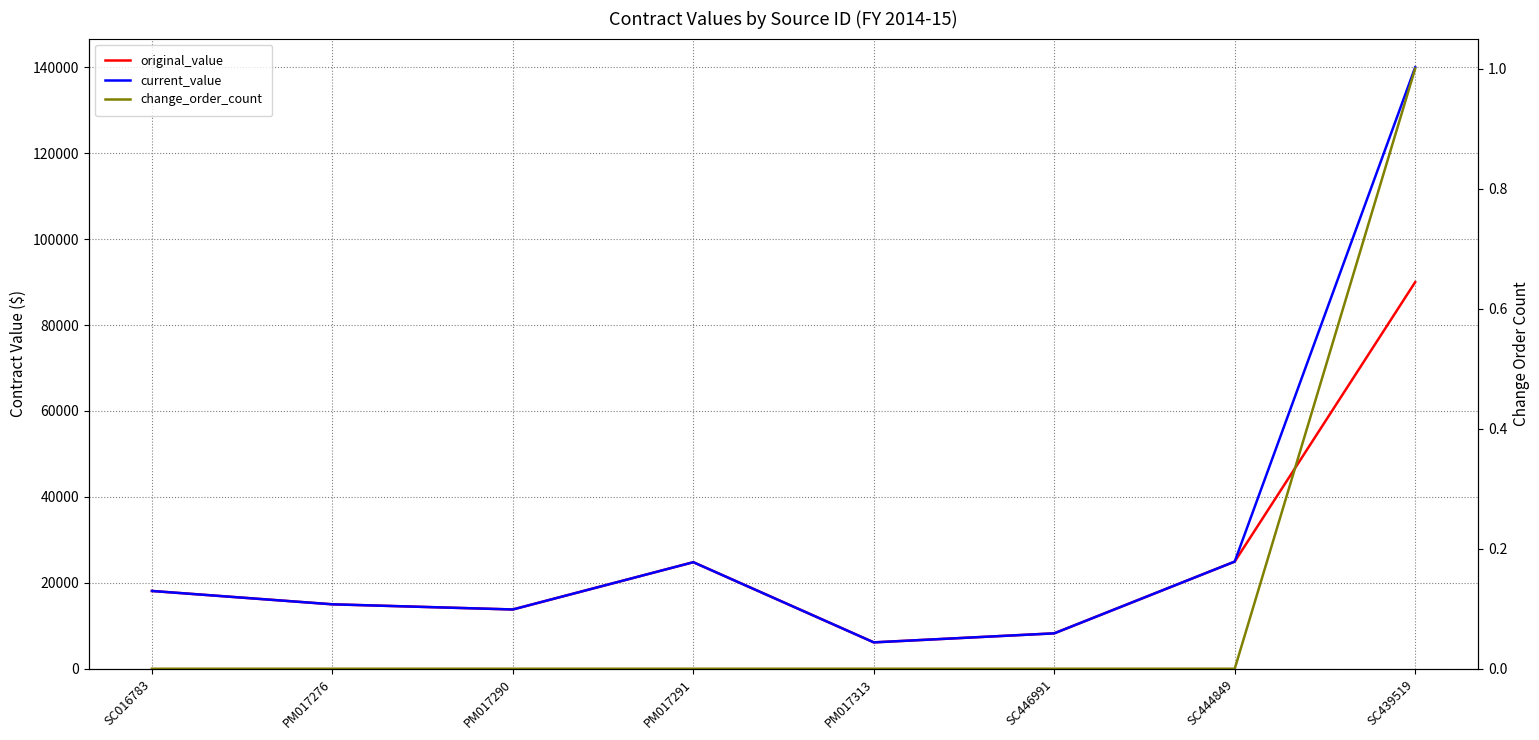

True or false: change_order_count and original_value cross at least once.

False